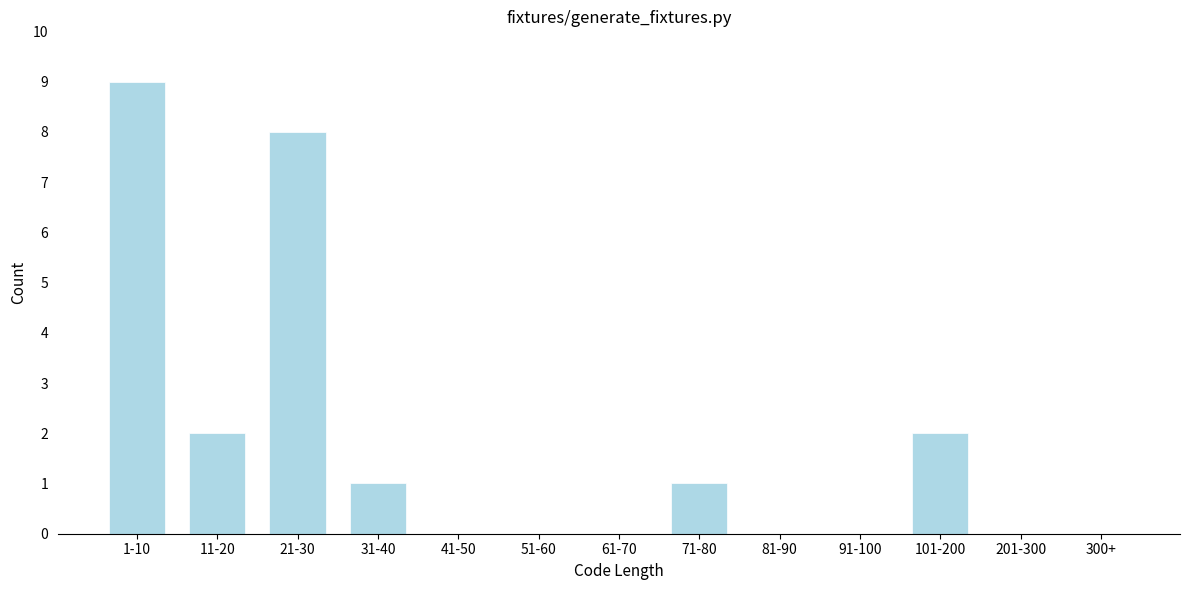

Reading left to right, list all the values displayed in this chart.

1-10=9	11-20=2	21-30=8	31-40=1	41-50=0	51-60=0	61-70=0	71-80=1	81-90=0	91-100=0	101-200=2	201-300=0	300+=0